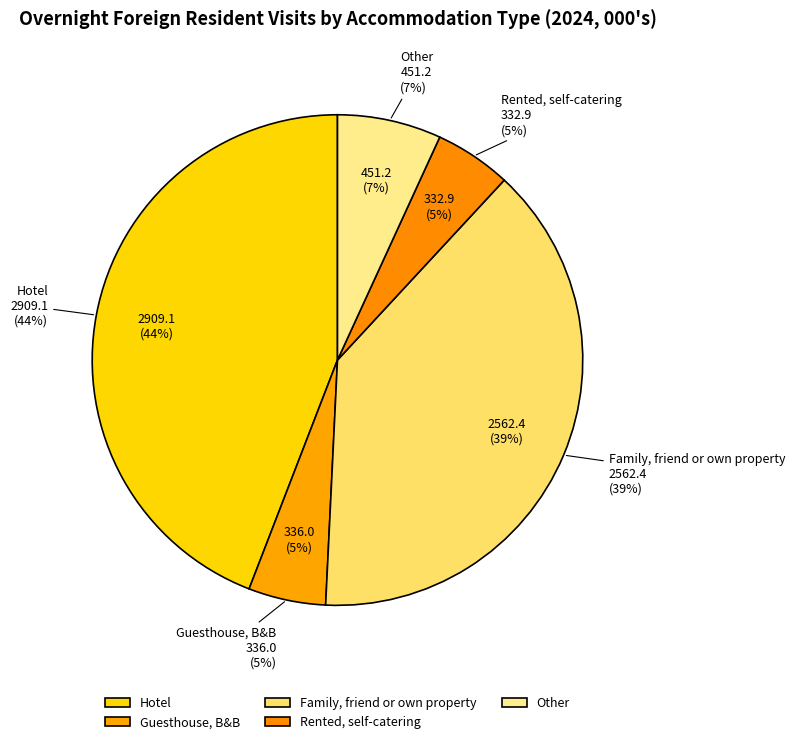

Is Guesthouse, B&B the majority of the pie?

No